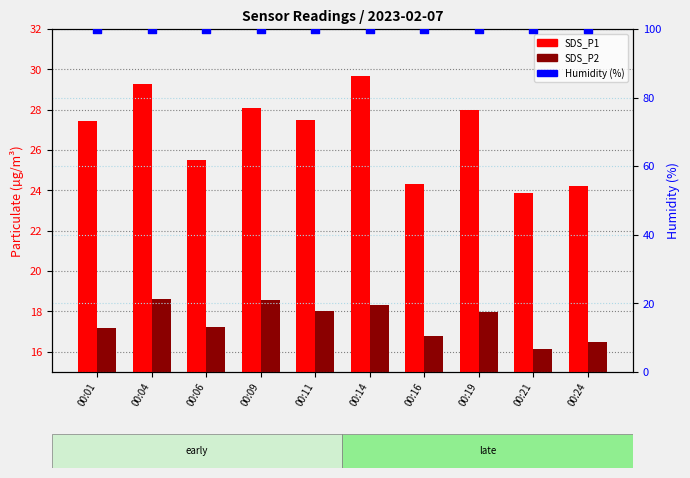

Which series has the largest total across all categories?

Humidity